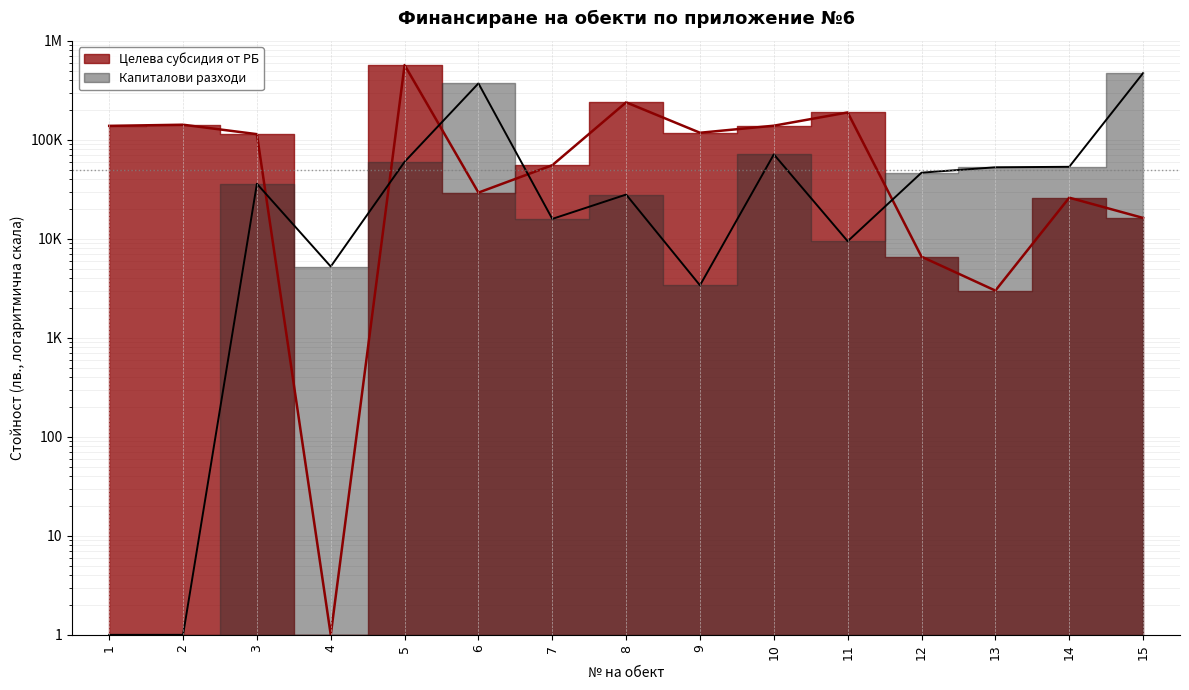

Is it true that Целева субсидия от РБ equals 144458 at 8?

False